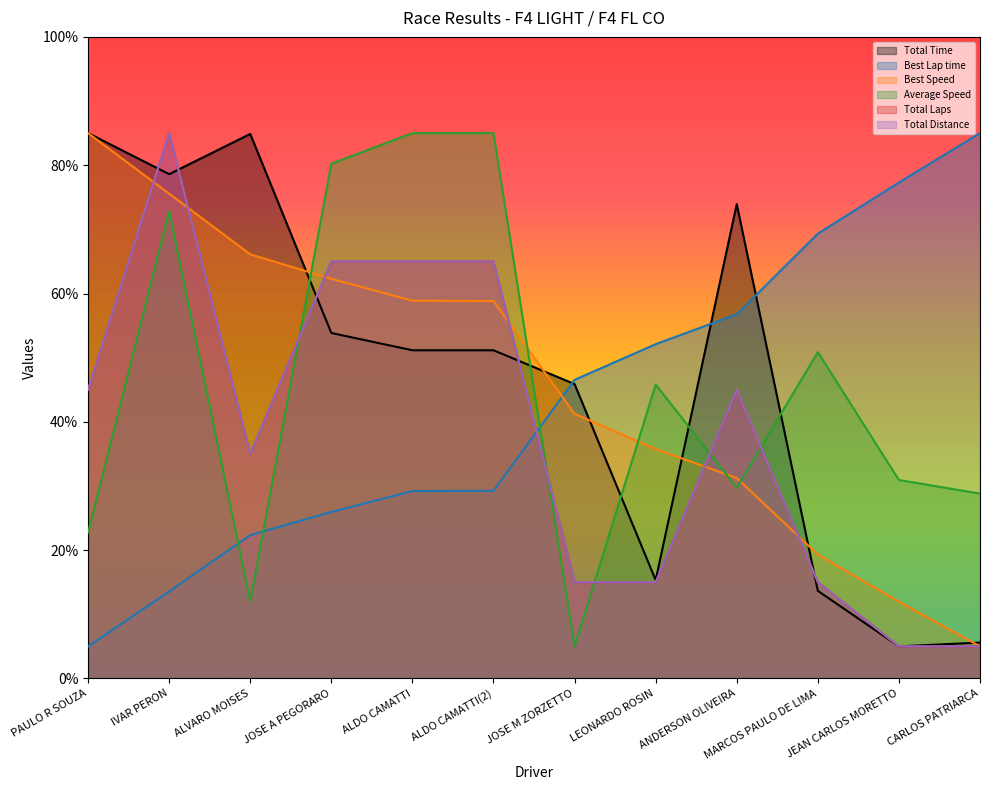

What are all the series names shown in the legend?

Total Time, Best Lap time, Best Speed, Average Speed, Total Laps, Total Distance